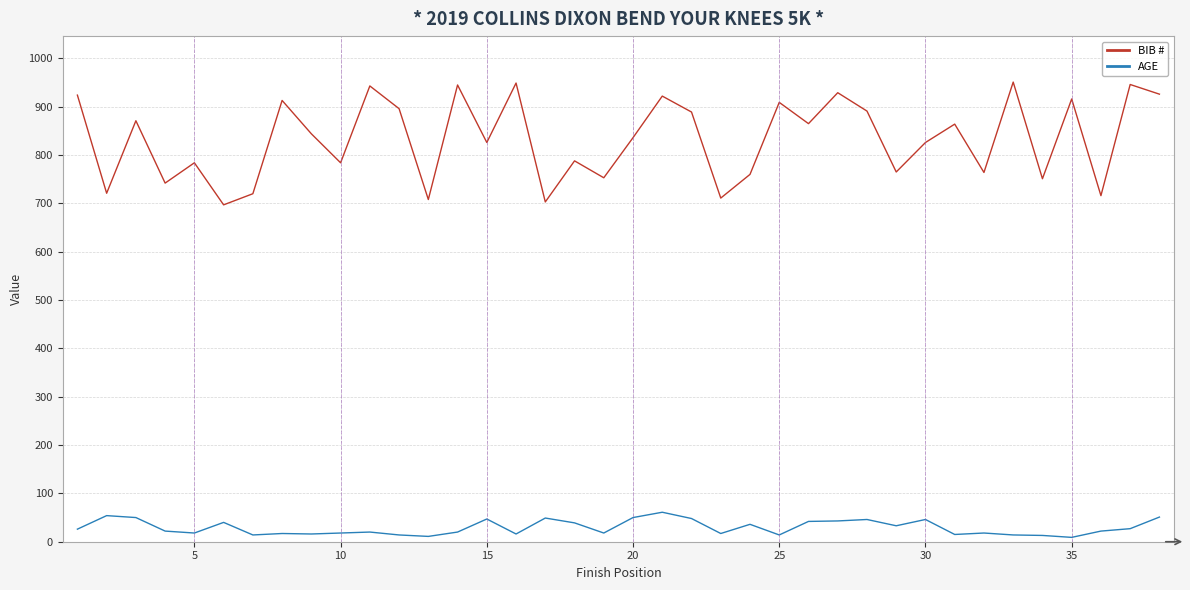

True or false: BIB # and AGE intersect in this chart.

False